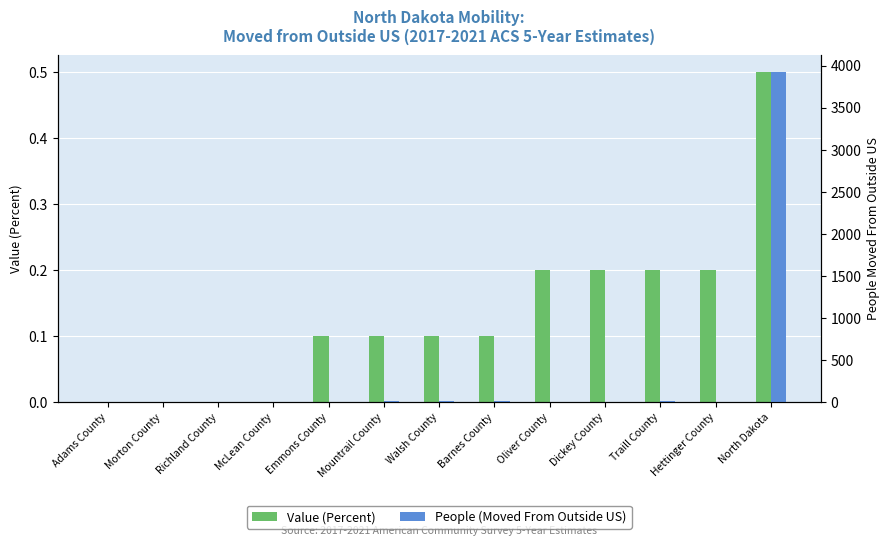

What is the average value of the People (Moved From Outside US) series?

308.5